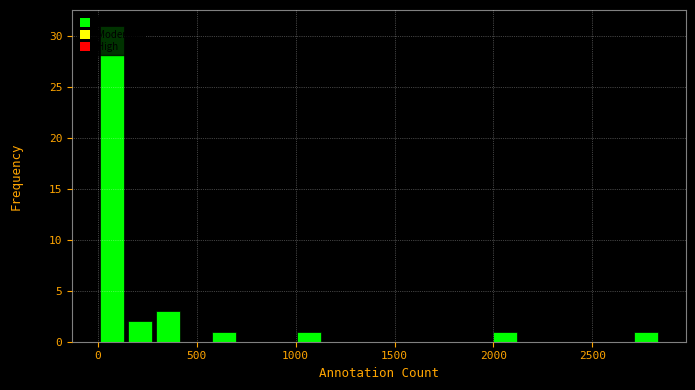

Read against the x-axis, roughly where is the centre of the tallest bar?

50